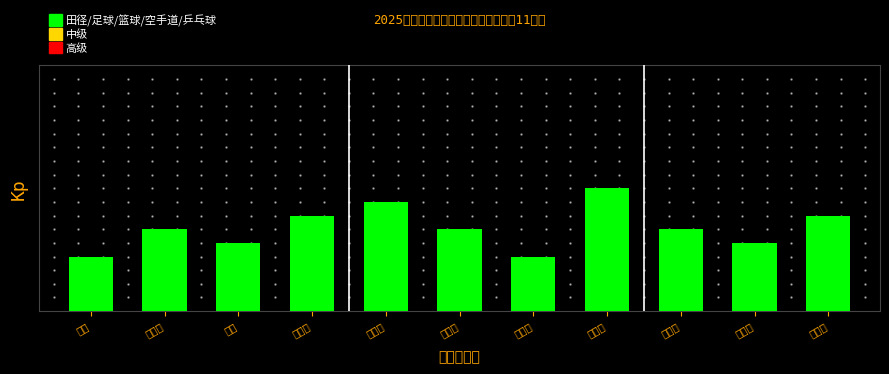

Which category has the lowest value across all series?

梅越